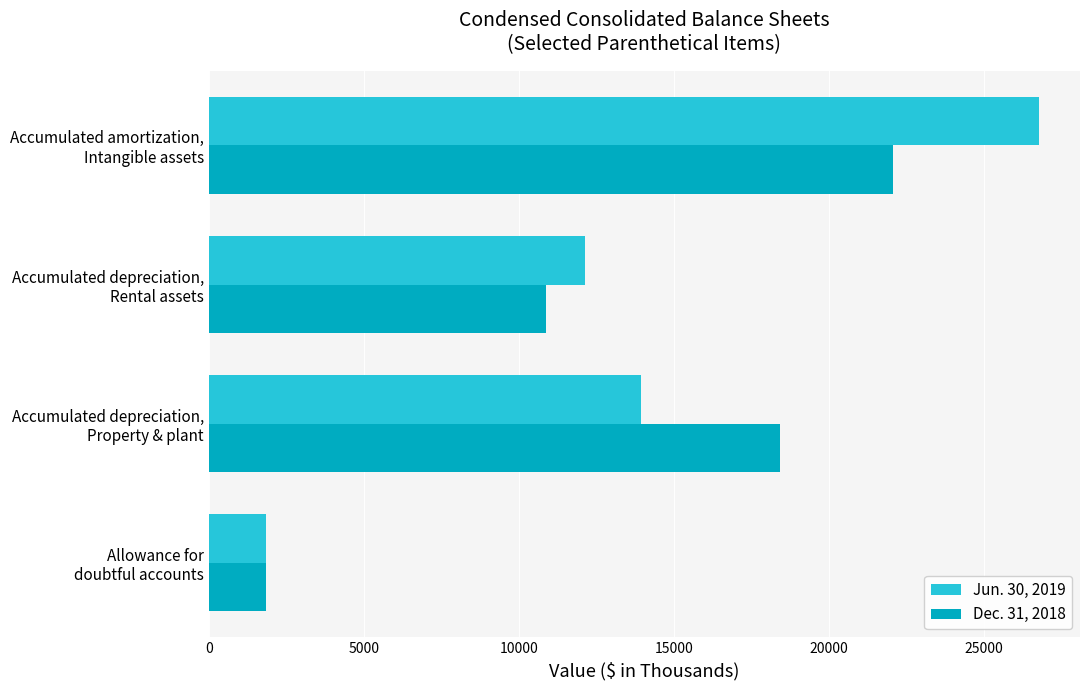

How many distinct data groups are displayed?

2